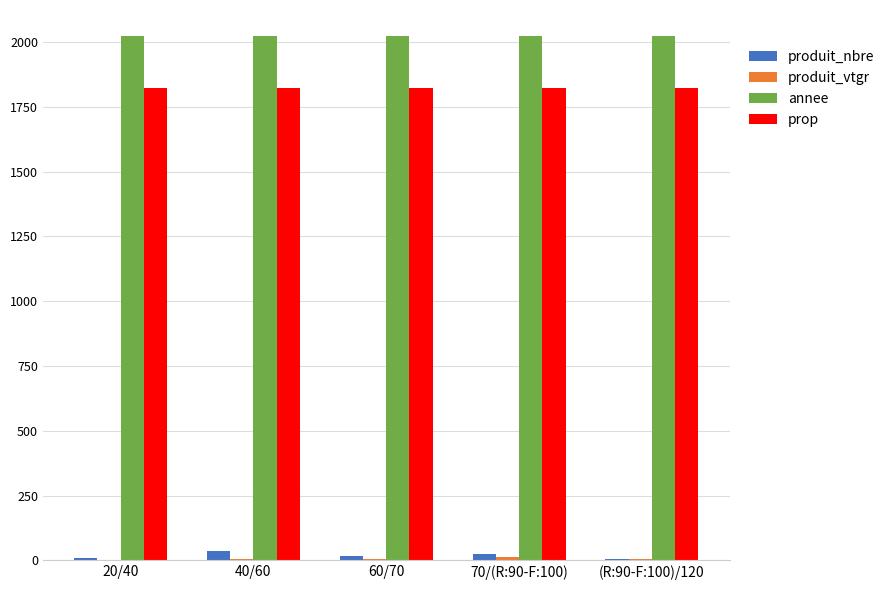

What is the highest value of the annee series?

2022.0